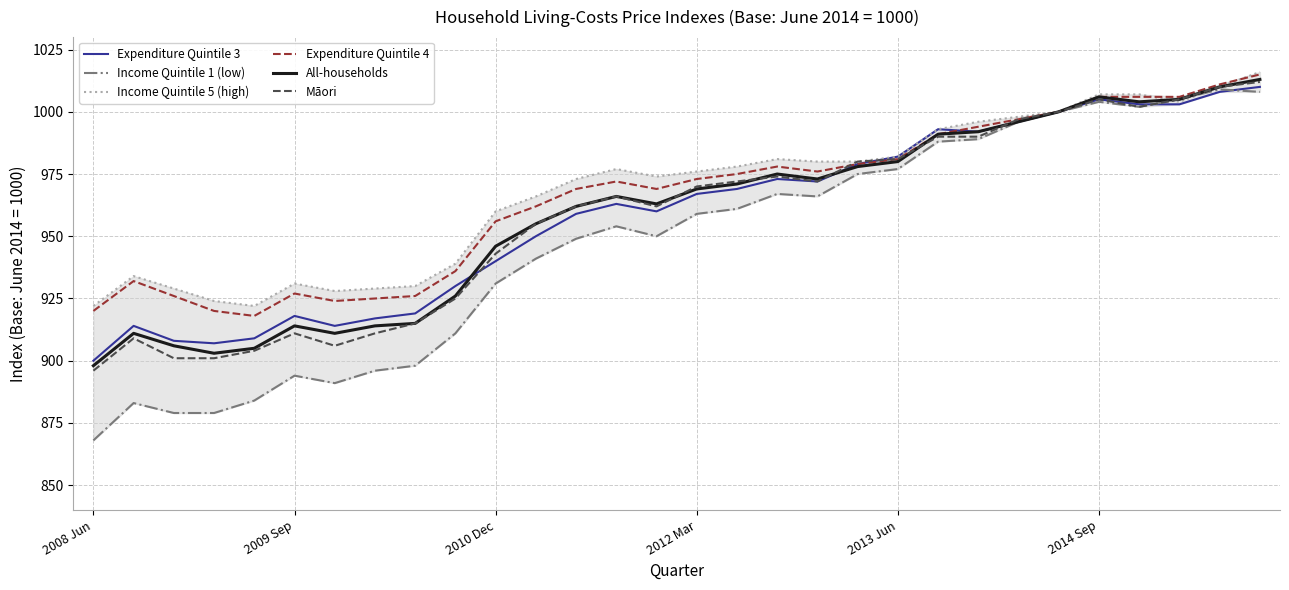

What is the minimum value for Income Quintile 1 (low)?

868